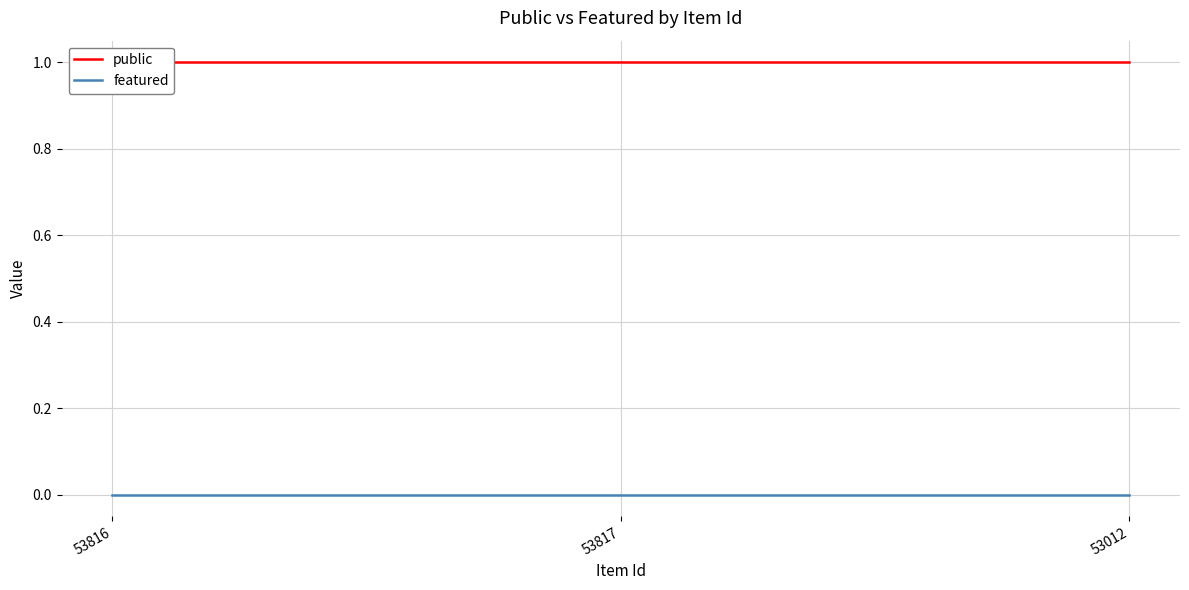

At which label does featured reach its peak?

53816